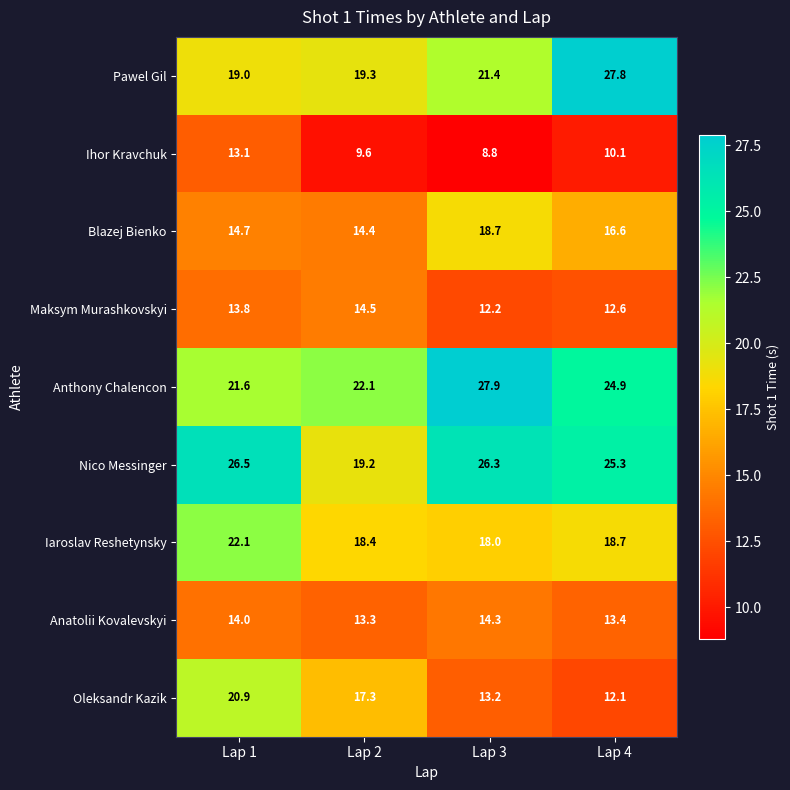

Where does the Maksym Murashkovskyi series first go above 13?

Lap 1